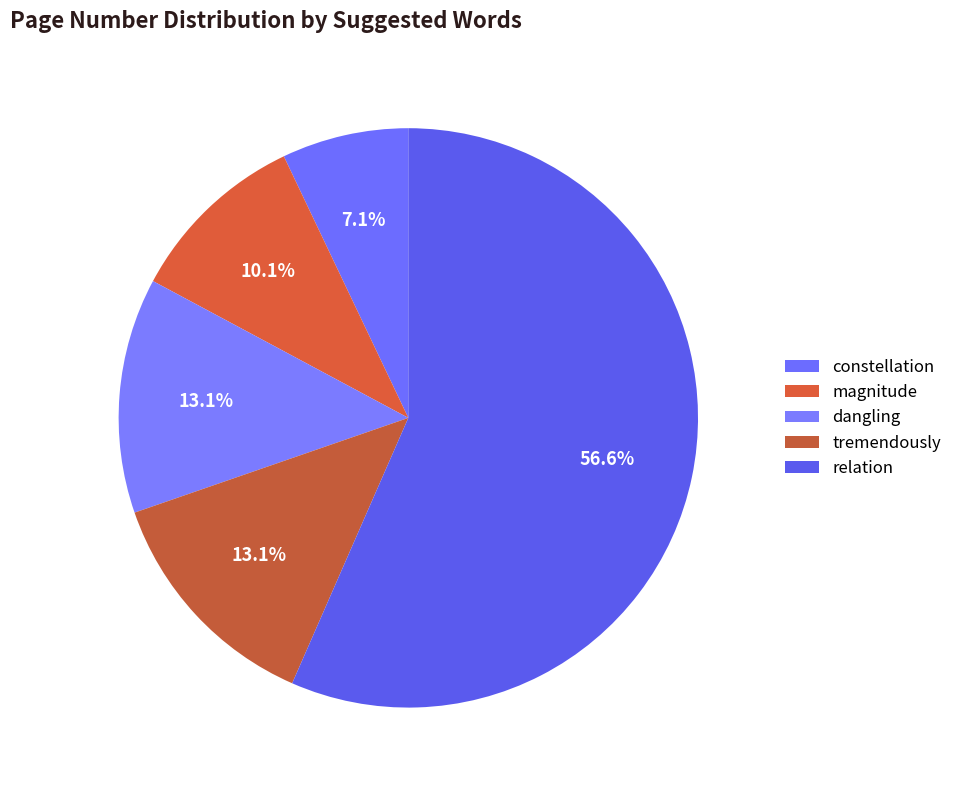

Combined, what portion of the pie is relation and tremendously?

69.7%